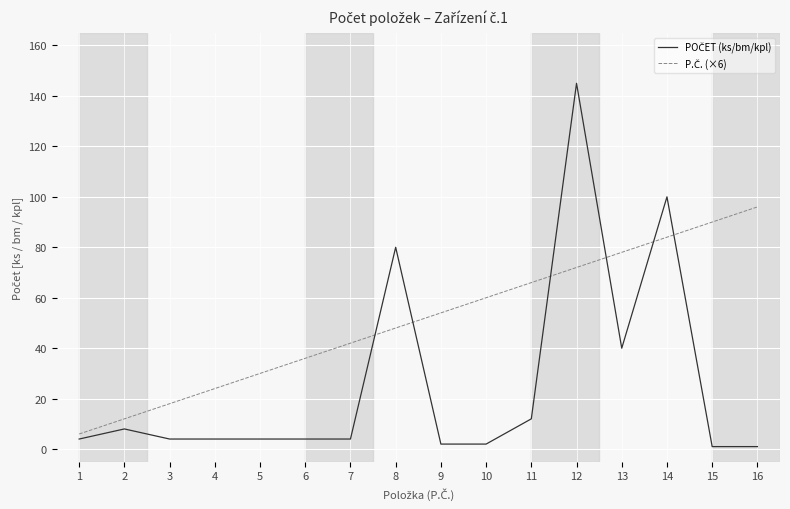

Which label corresponds to the largest value in the chart?

12